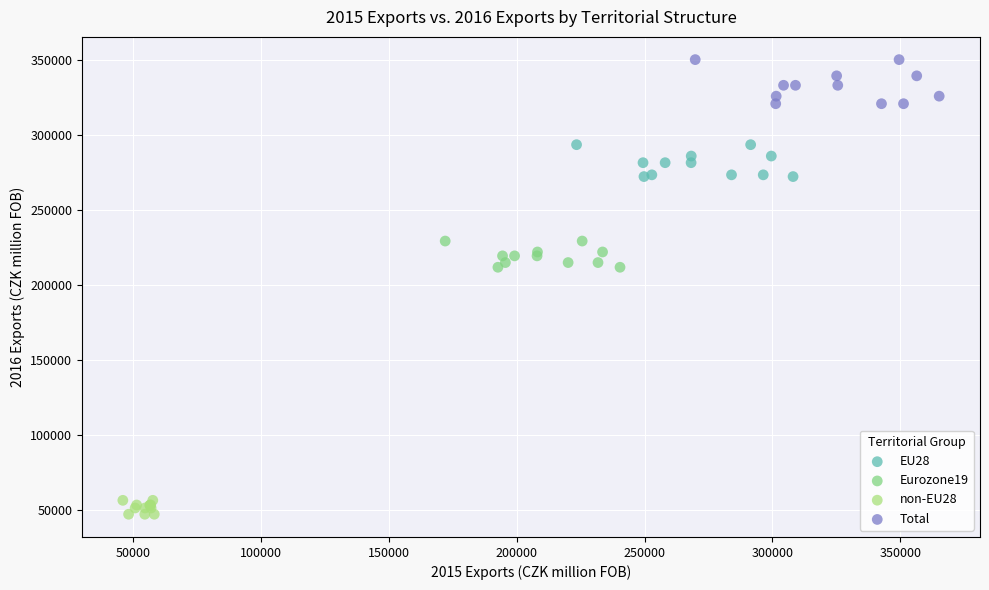

Which series has the widest spread of Y values?

Total